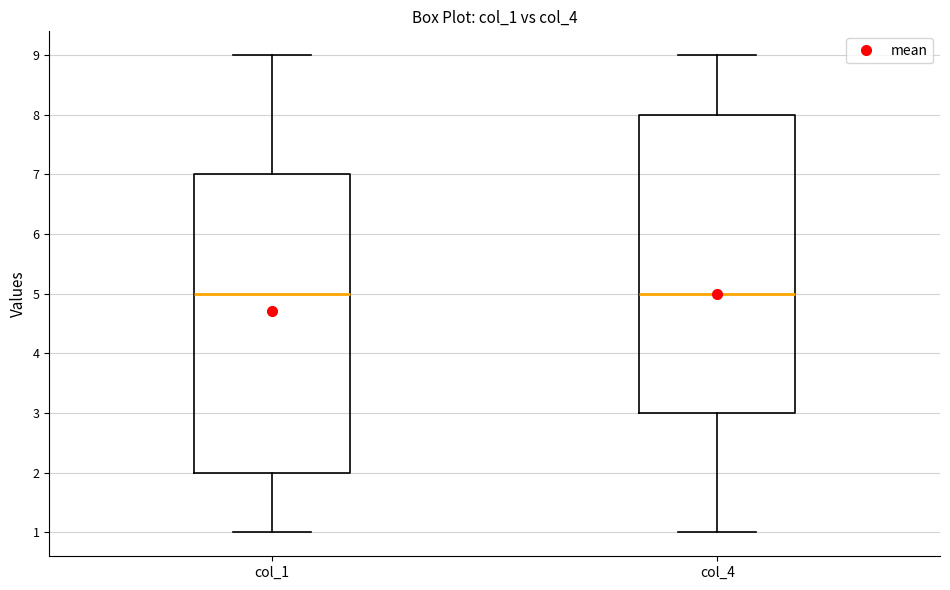

Reading left to right, read every box against the y-axis: the position of its median line, the range the box covers, and the ends of its whiskers. The values are not printed on the chart, so give them approximately, as read against the axis.

col_1: median 5, box 2 to 7, whiskers 1 to 9
col_4: median 5, box 3 to 8, whiskers 1 to 9